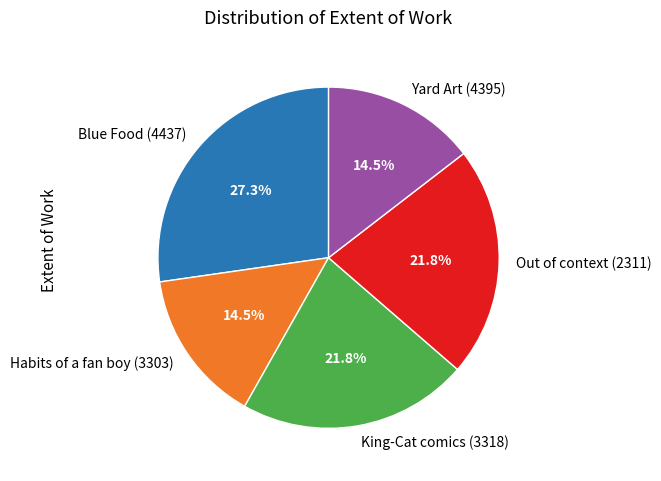

Does Yard Art (4395) account for over 50% of the chart?

No